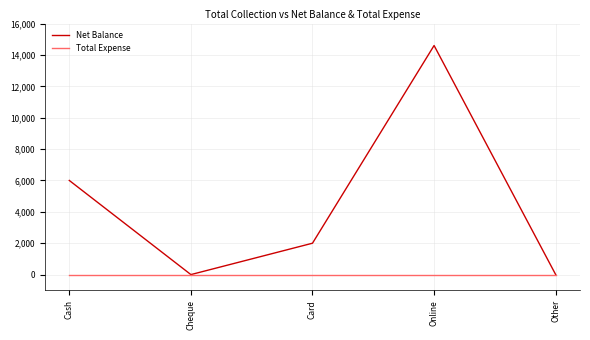

What is the highest value of the Net Balance series?

14600